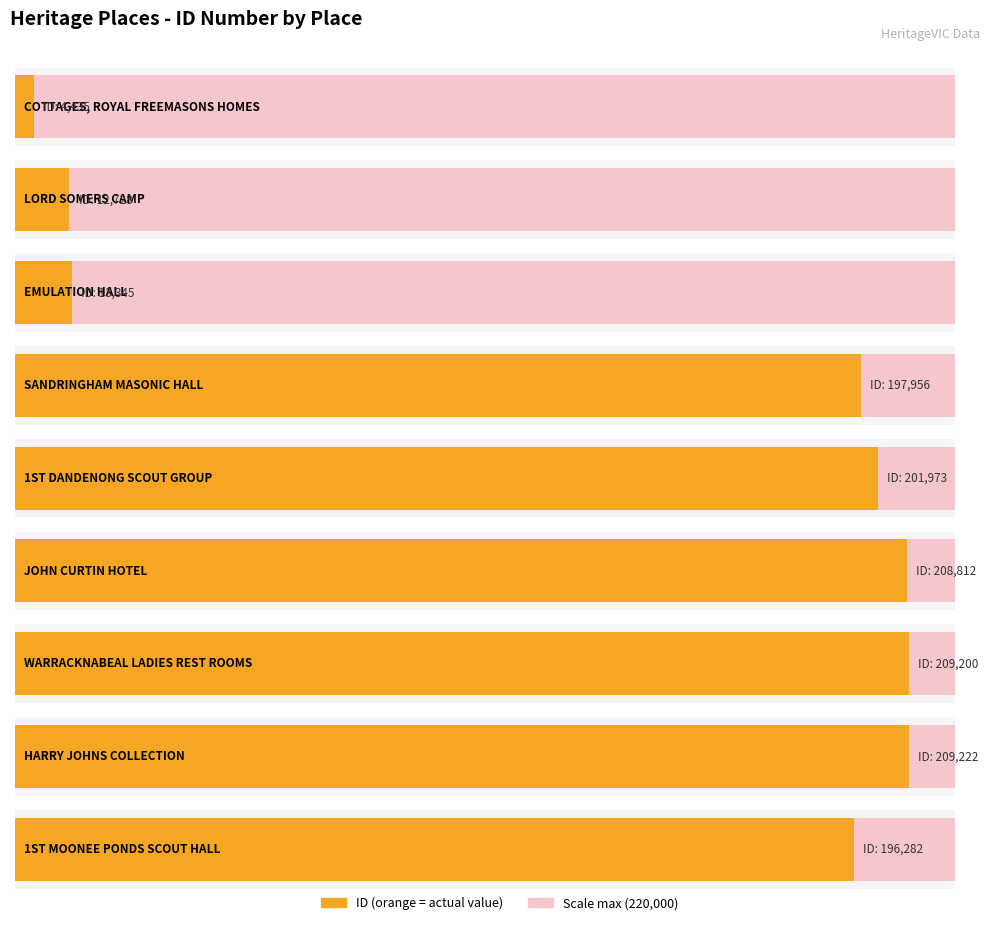

At which category does the chart reach its peak across all series?

HARRY JOHNS COLLECTION